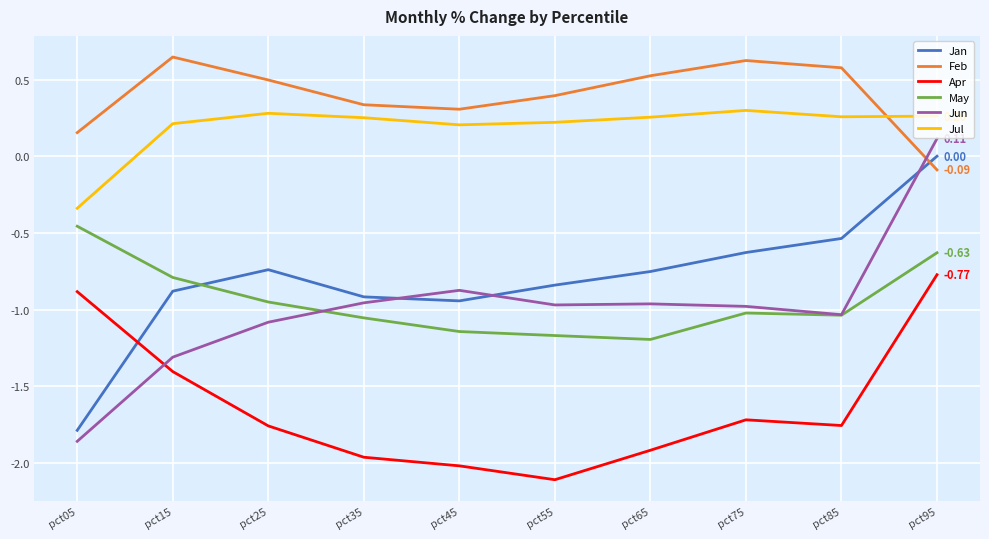

Where is the first local maximum for Jan?

pct25